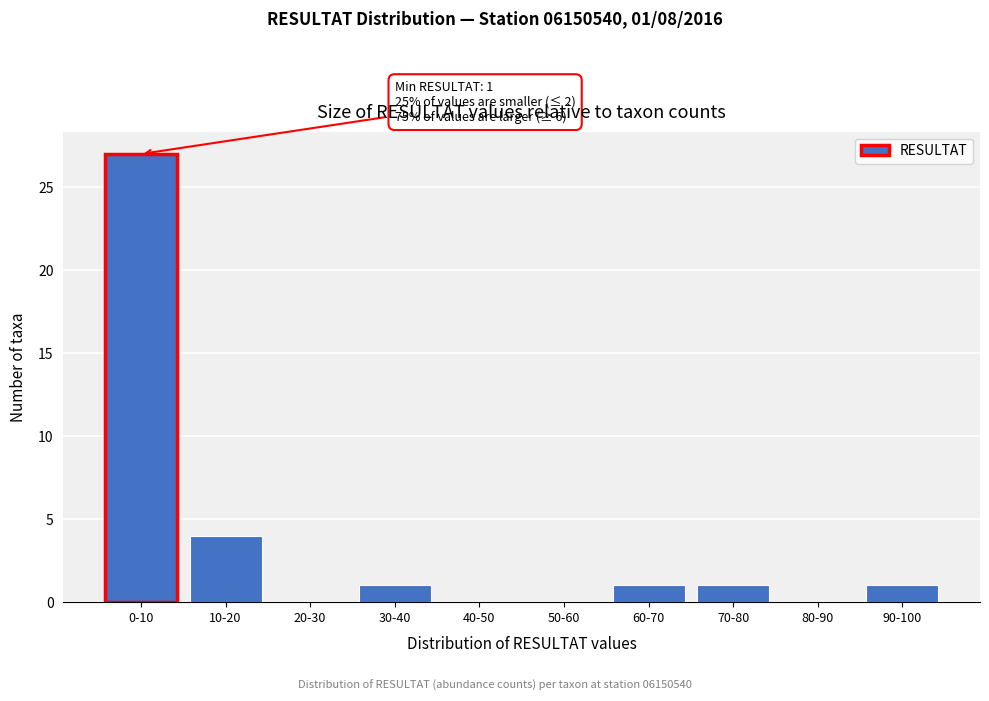

Reading right to left, what are all the values shown in this chart?

90-100=1	80-90=0	70-80=1	60-70=1	50-60=0	40-50=0	30-40=1	20-30=0	10-20=4	0-10=27